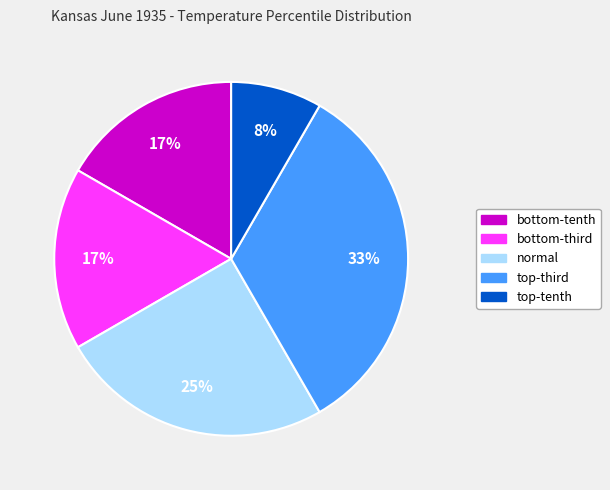

How many slices are in this pie chart?

5